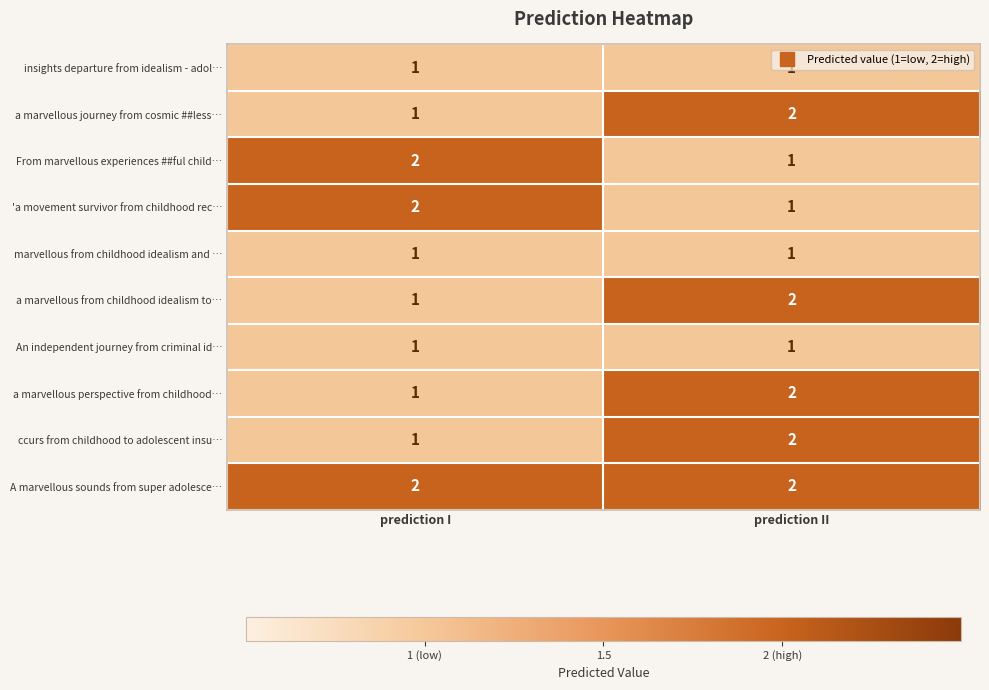

At which label does a marvellous journey from cosmic ##less… reach its peak?

prediction II